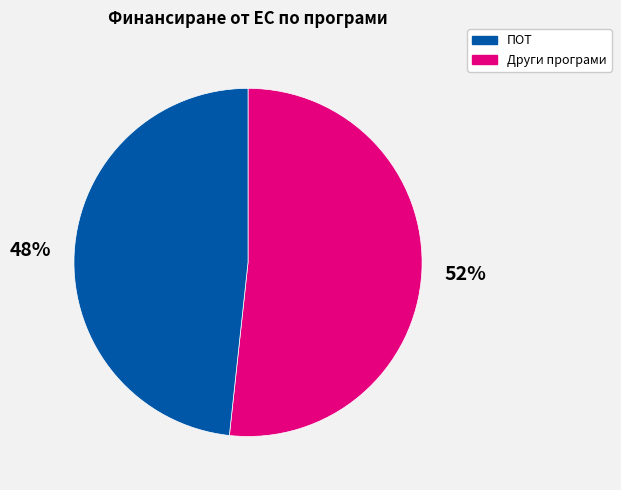

How many slices are in this pie chart?

2